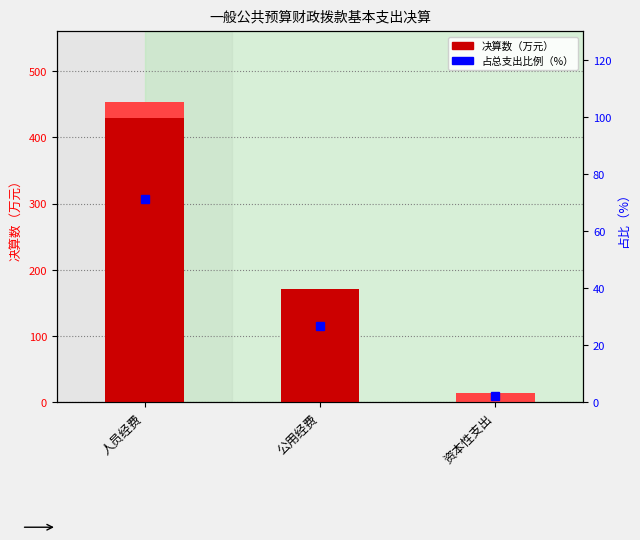

List the series in order of their peak value, lowest first.

资本性支出, 对个人和家庭的补助, 占总支出比例, 商品和服务支出, 工资福利支出